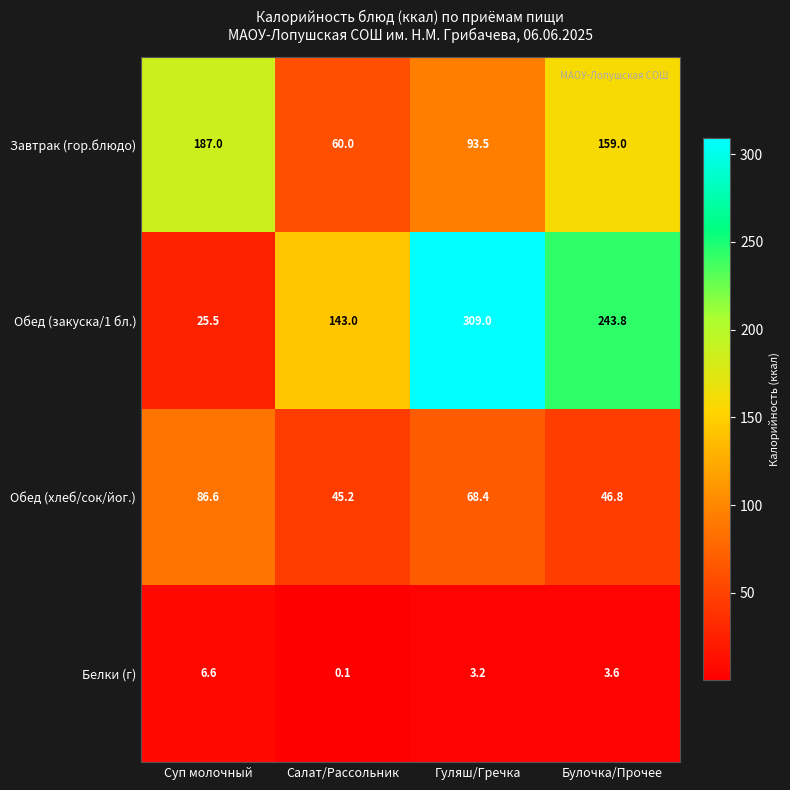

What is the greatest value displayed?

309.0